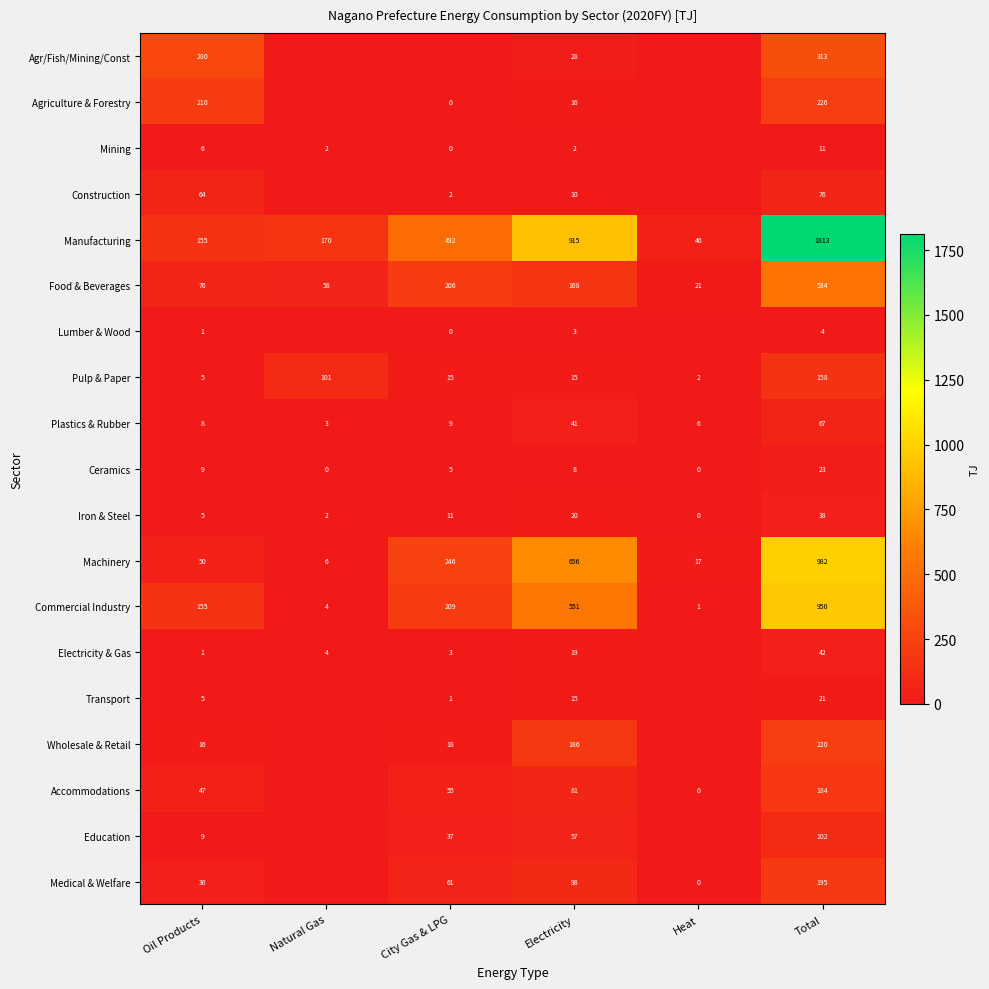

What is the spread (max minus min) of values at City Gas & LPG?

491.9